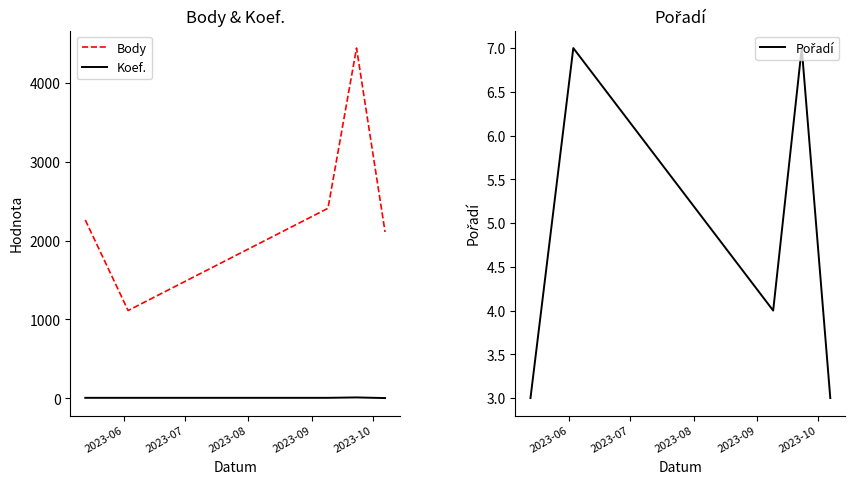

True or false: Koef. and Body cross at least once.

False